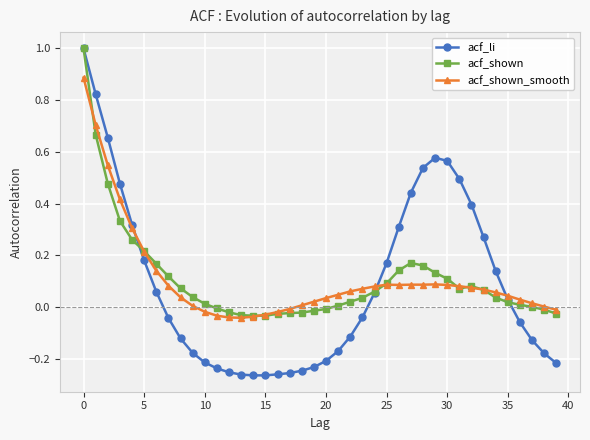

Which series has the widest spread of values?

acf_li